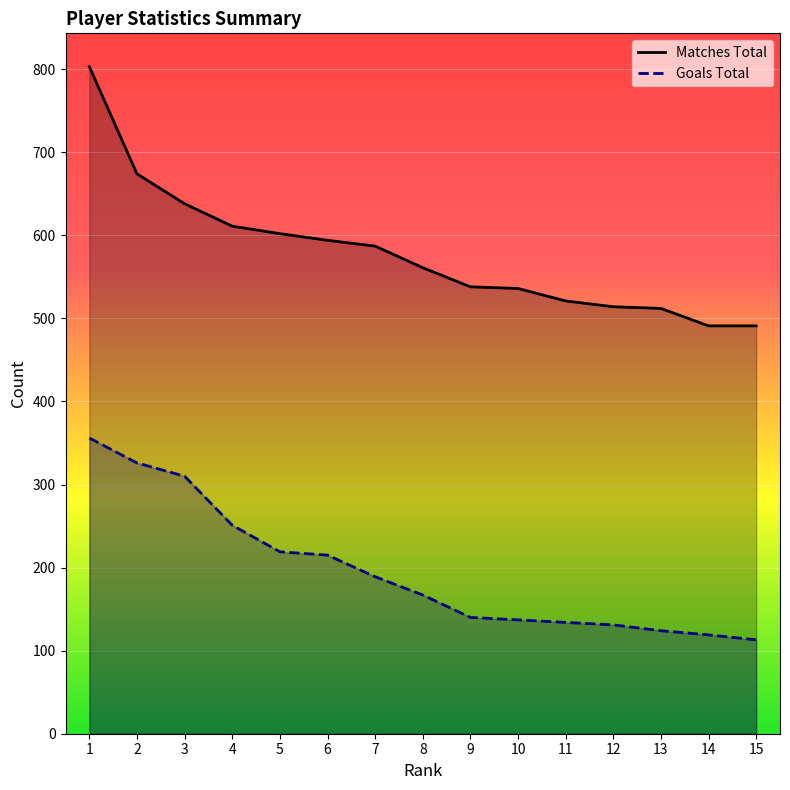

Reading left to right, extract all data points from this chart.

Matches Total: 1=803	2=674	3=638	4=611	5=602	6=594	7=587	8=561	9=538	10=536	11=521	12=514	13=512	14=491	15=491
Goals Total: 1=356	2=326	3=310	4=251	5=219	6=215	7=189	8=167	9=140	10=137	11=134	12=131	13=124	14=119	15=113